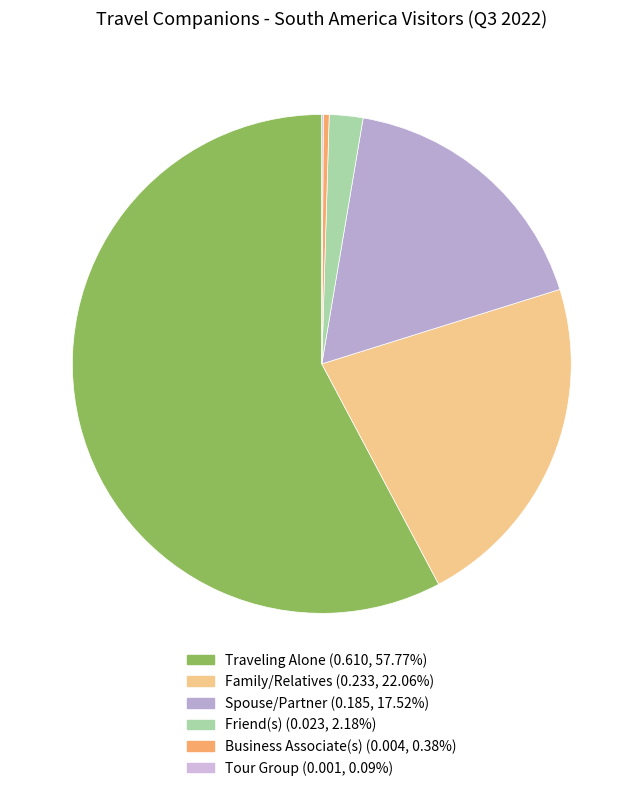

Which category has the biggest portion of the pie?

Traveling Alone